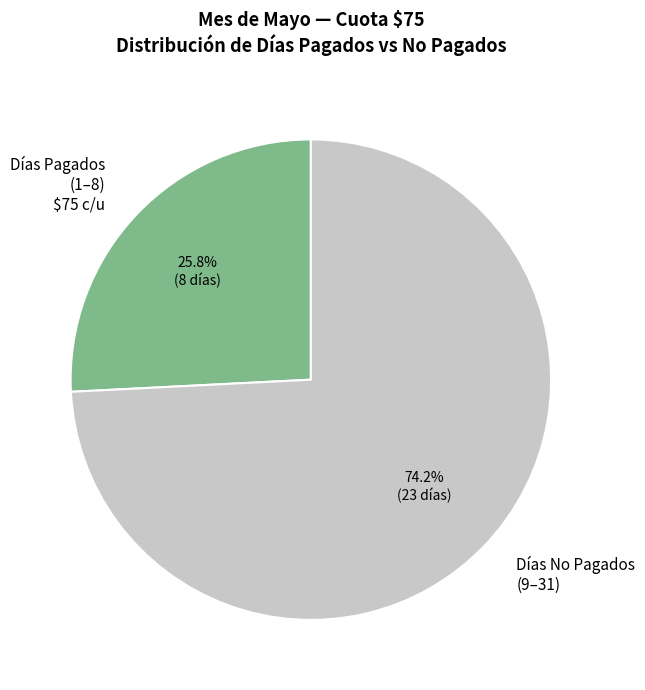

How many slices are in this pie chart?

2